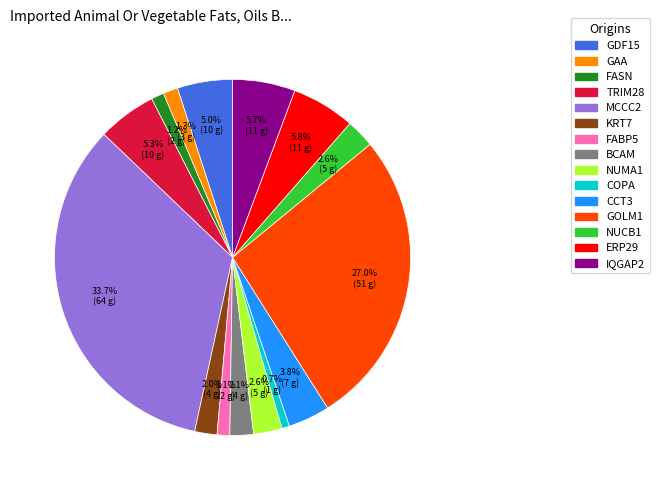

Do BCAM and FABP5 together represent more than half of the pie?

No